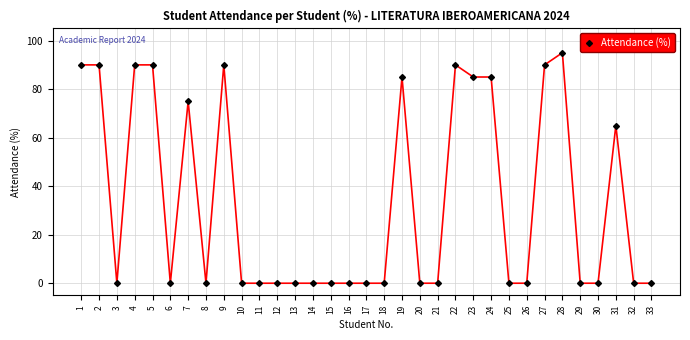

Which label corresponds to the largest value in the chart?

28